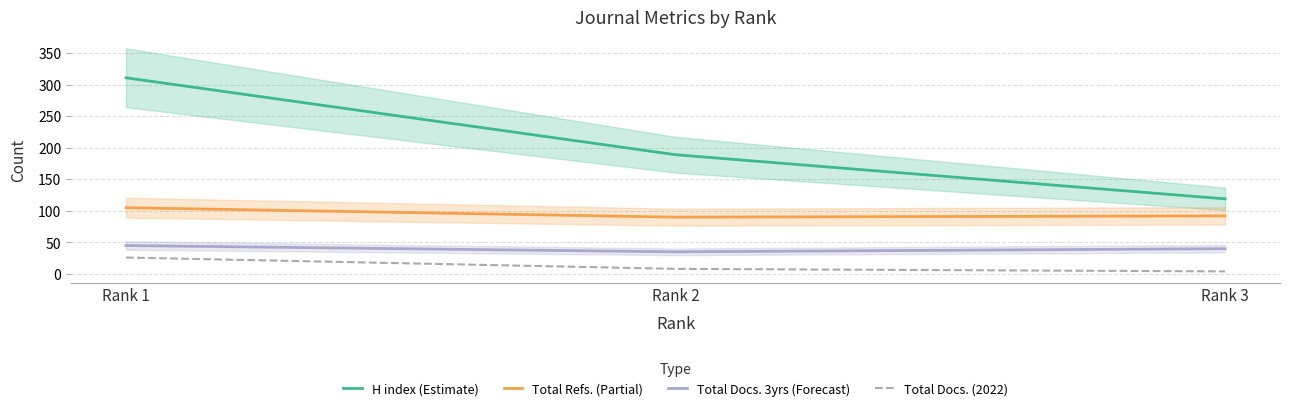

What is the greatest value displayed?

311